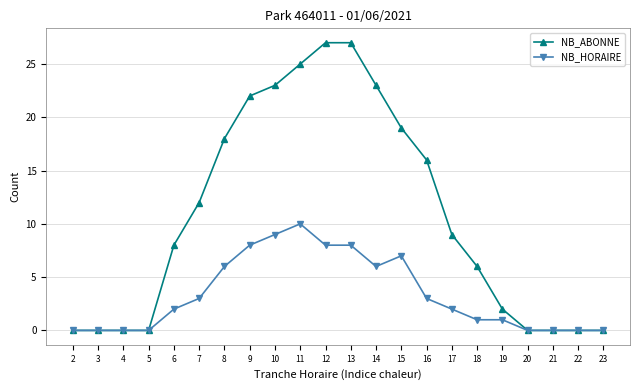

What are all the series names shown in the legend?

NB_ABONNE, NB_HORAIRE